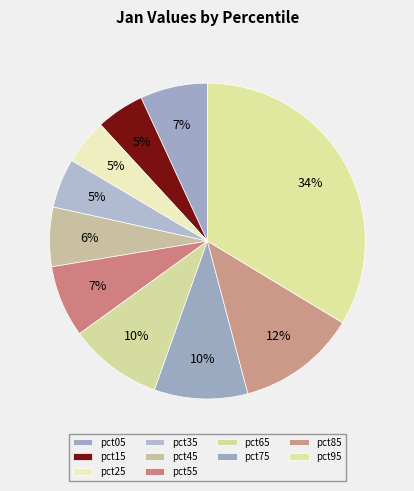

To the nearest percent, what is the difference between the largest and smallest slice percentages?

29%